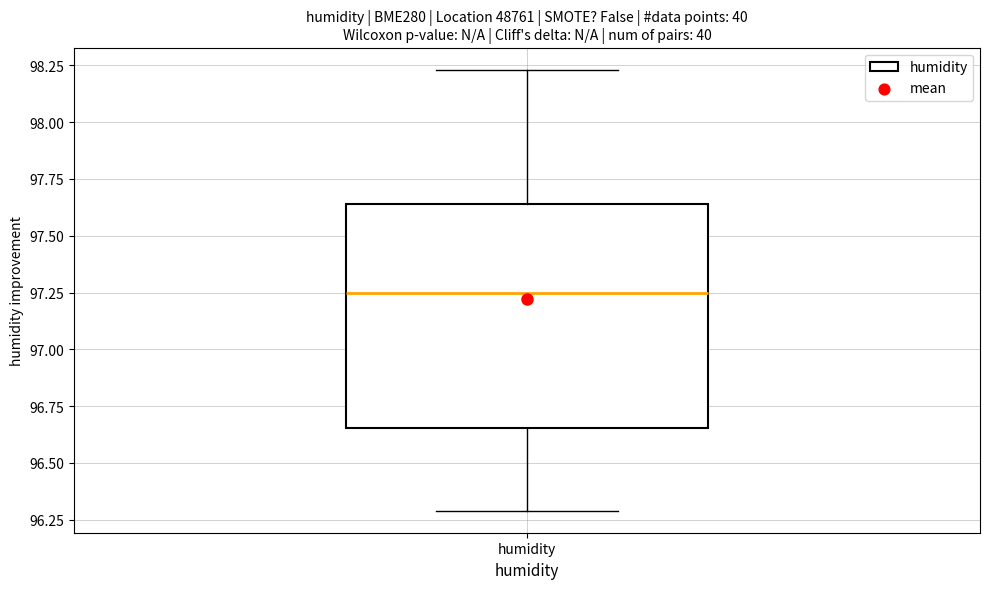

Where does the lower whisker of the box for humidity end on the y-axis? The values are not printed on the chart, so give them approximately, as read against the axis.

96.30